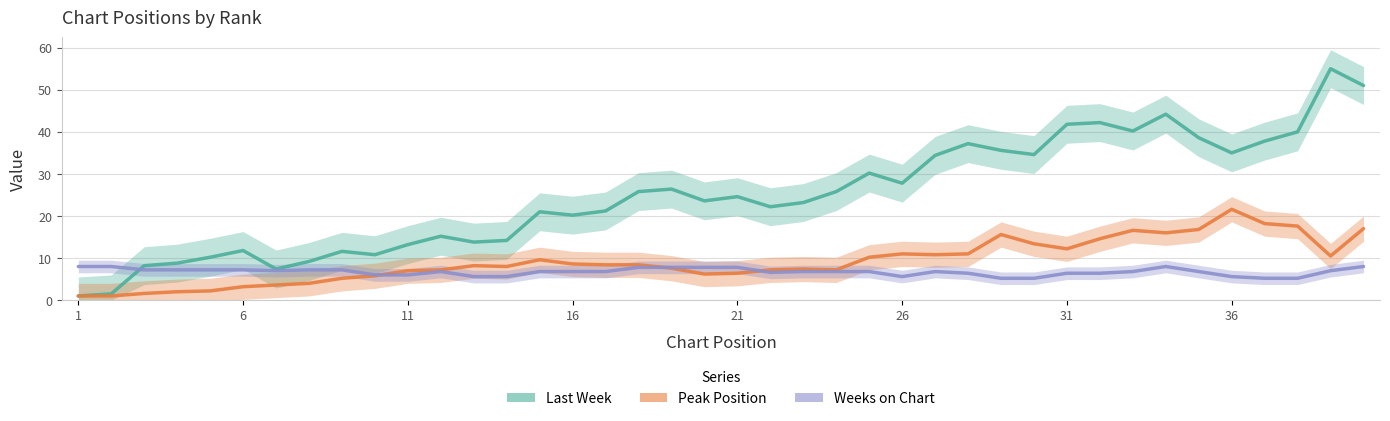

What is the value of the Peak Position point at the 2nd from the left?

1.0